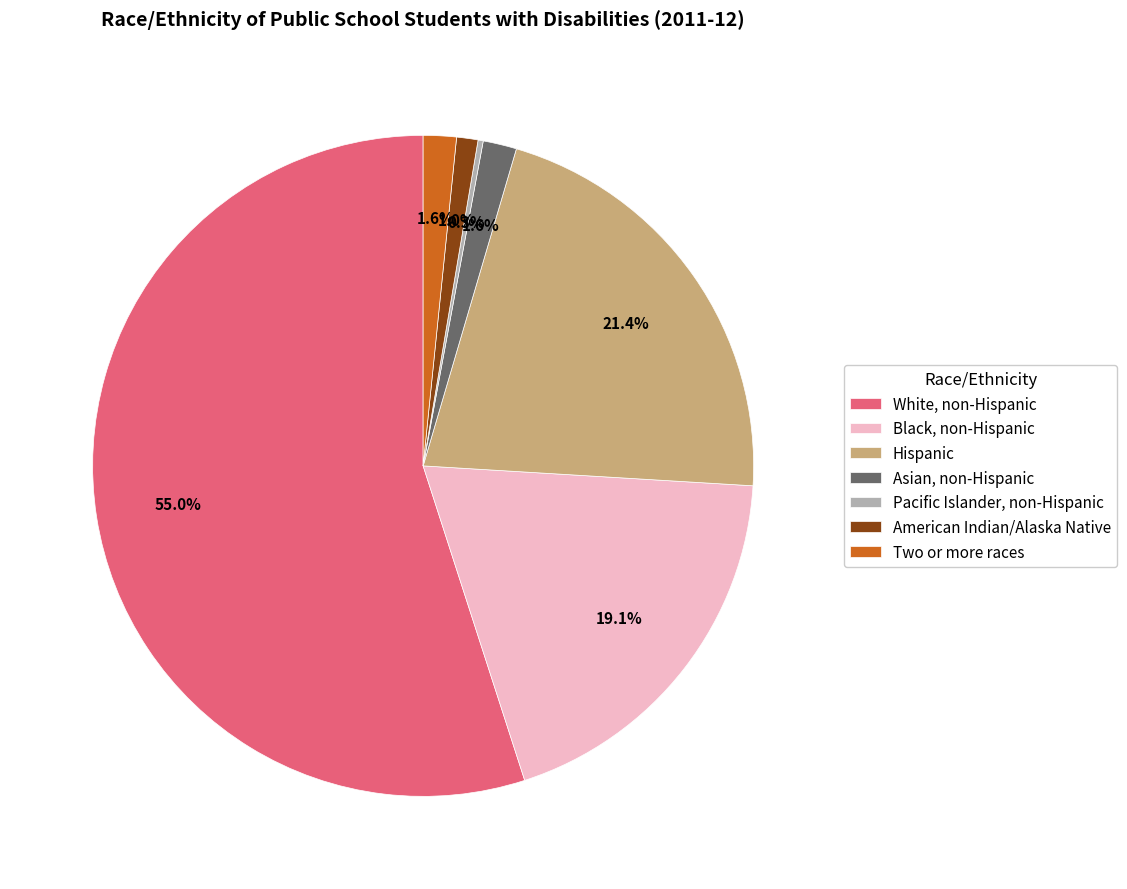

Which category has the biggest portion of the pie?

White, non-Hispanic